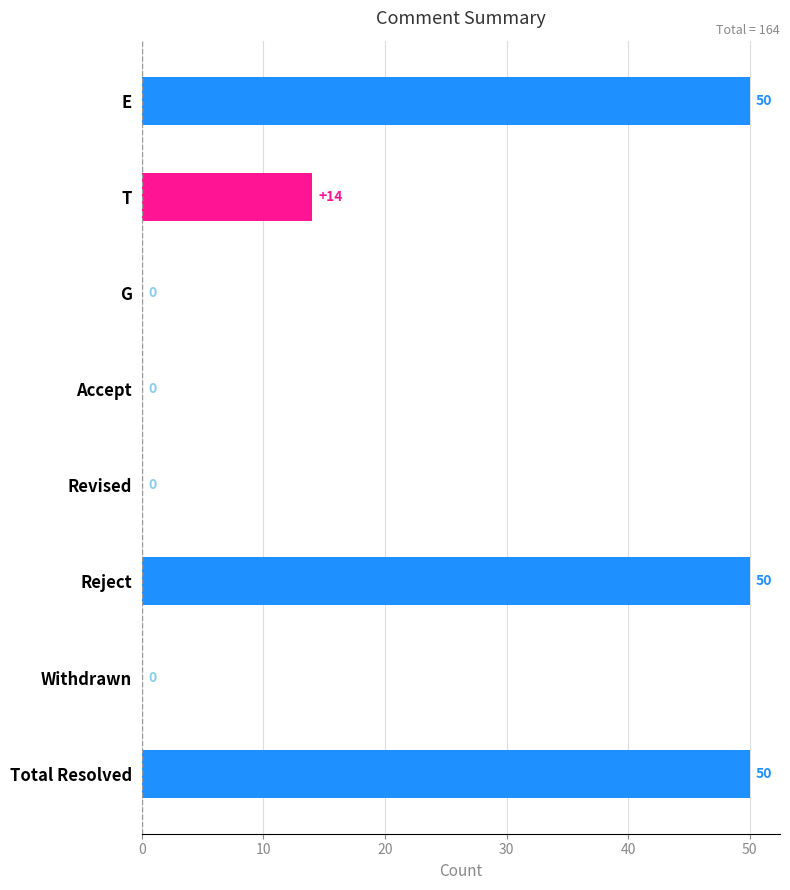

What is the greatest value displayed?

50